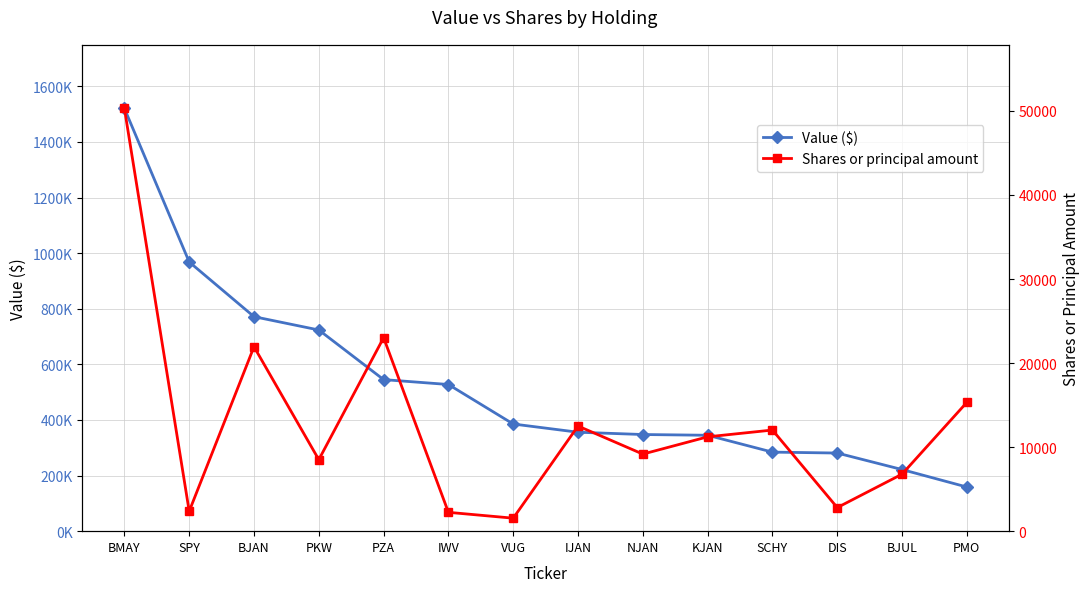

At which label does Shares or principal amount reach its peak?

BMAY